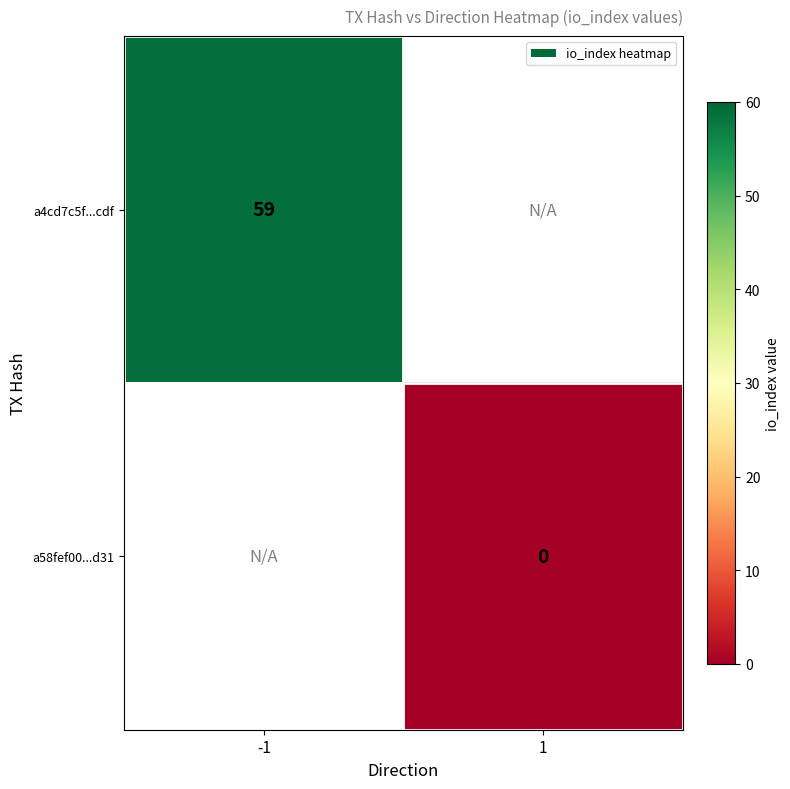

The value of a4cd7c5f...cdf at -1 is 59. True or false?

True